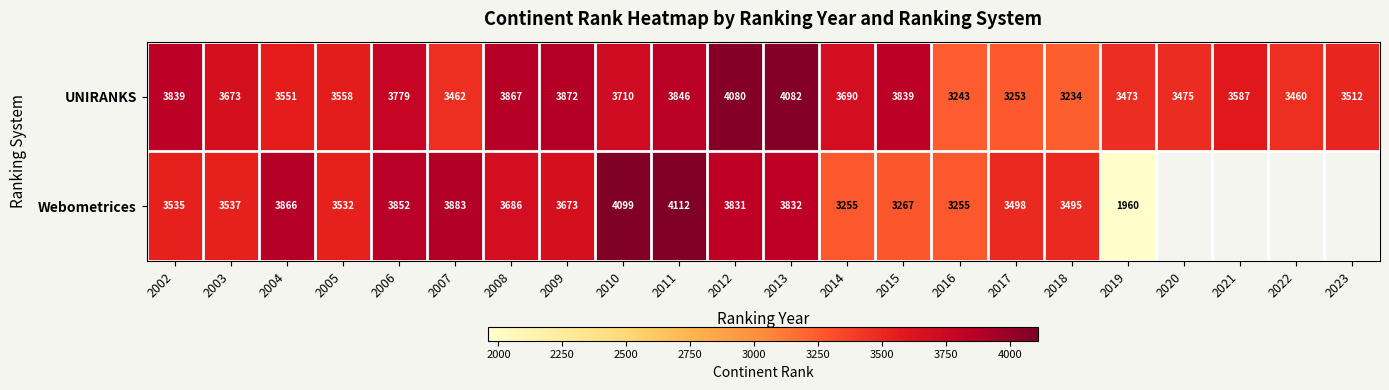

Is it true that Webometrices equals 1008.5 at 2002?

False